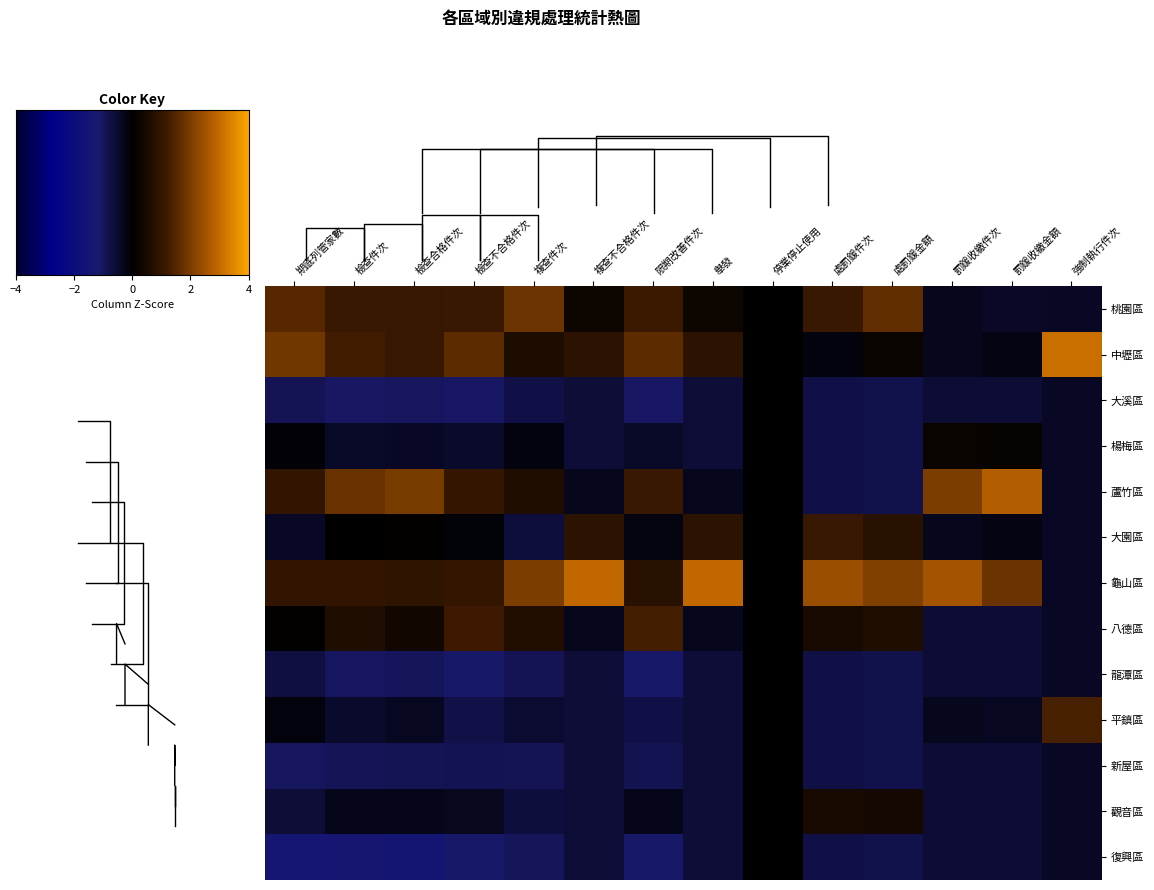

Which category has the highest value in the 蘆竹區 series?

罰鍰收繳金額